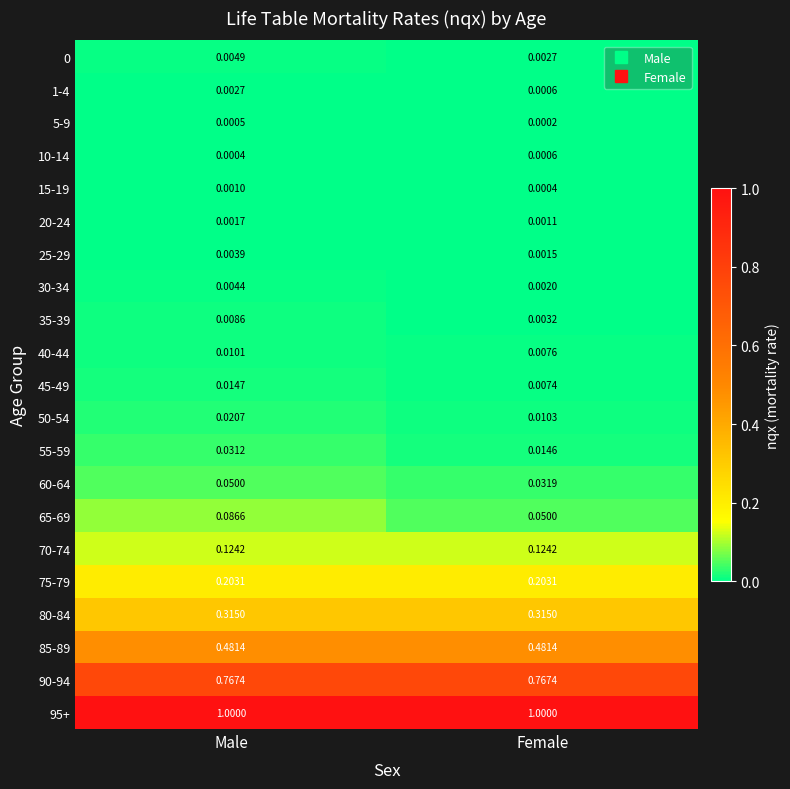

At which category is the sum across all series the highest?

Male